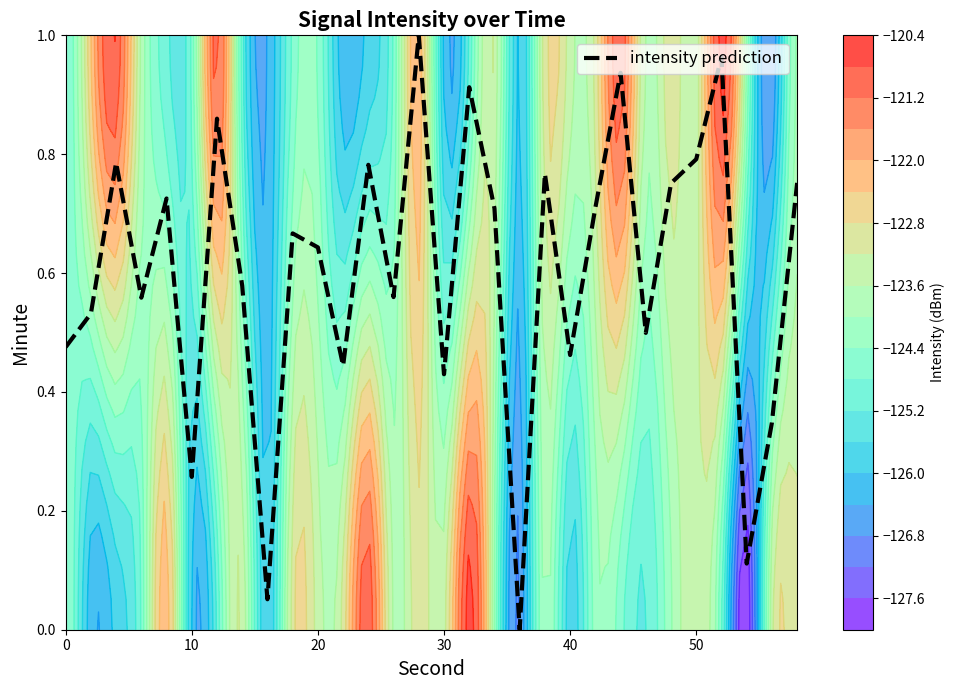

Does the chart have visible grid lines?

No